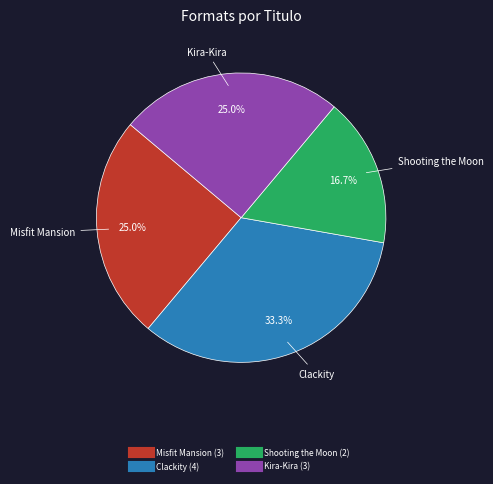

Is there any slice that represents more than half of the pie?

No